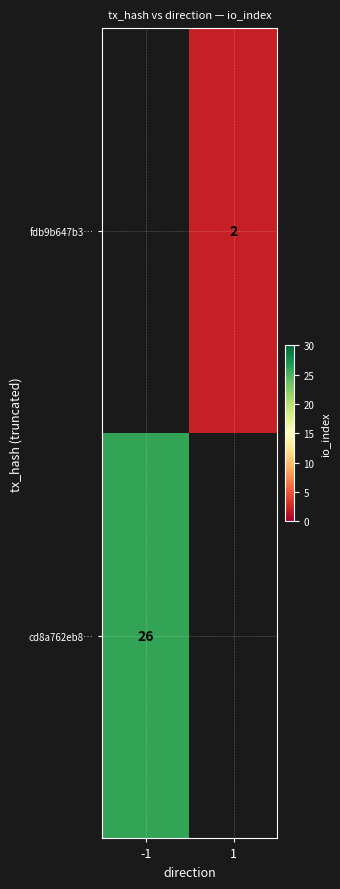

How many distinct data groups are displayed?

2